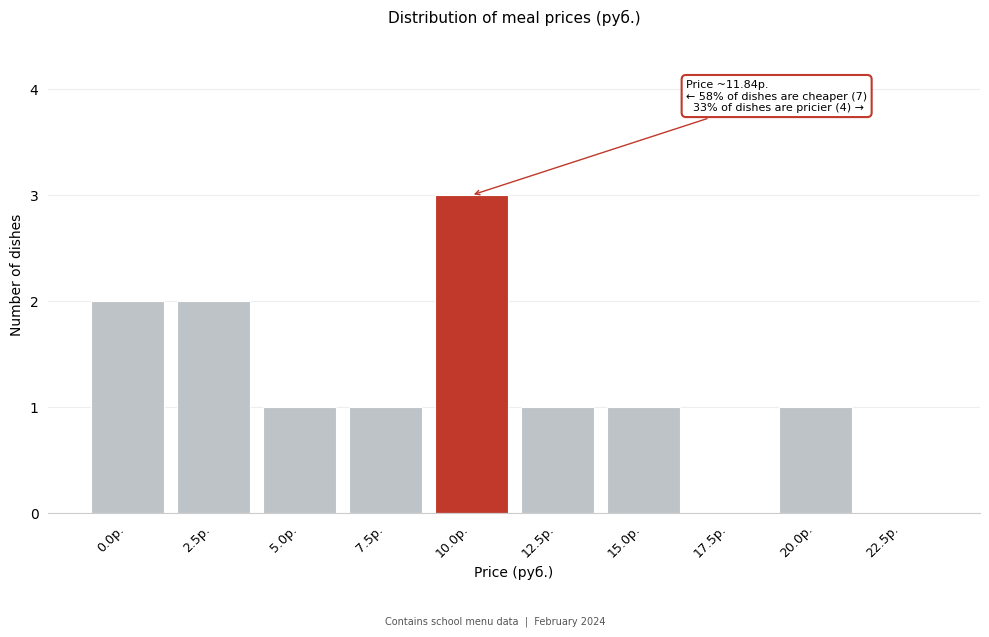

Reading right to left, extract all data points from this chart.

22.5р.=0	20.0р.=1	17.5р.=0	15.0р.=1	12.5р.=1	10.0р.=3	7.5р.=1	5.0р.=1	2.5р.=2	0.0р.=2